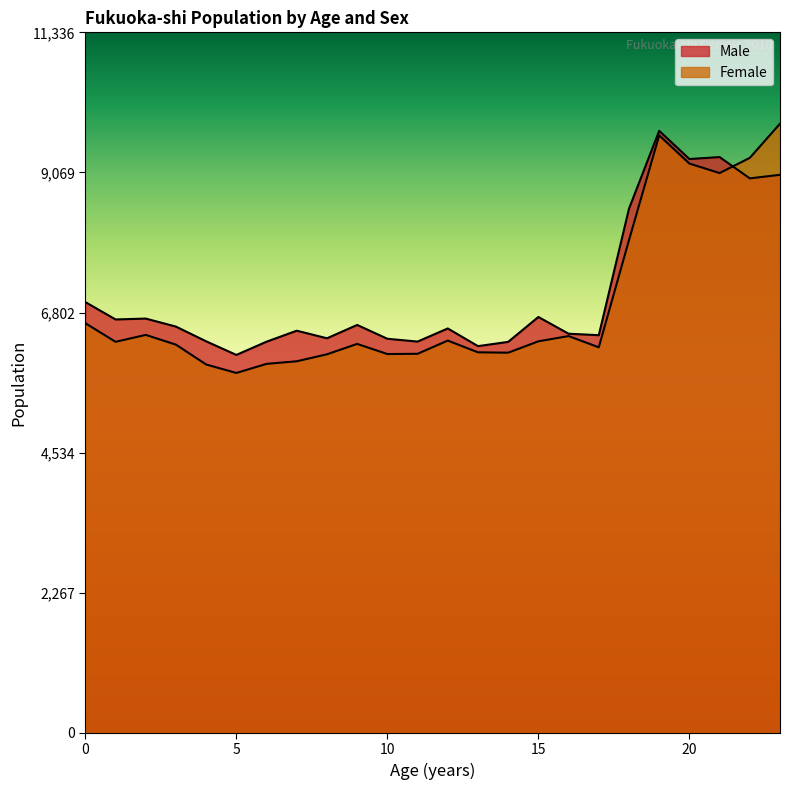

What is the smallest value displayed?

5824